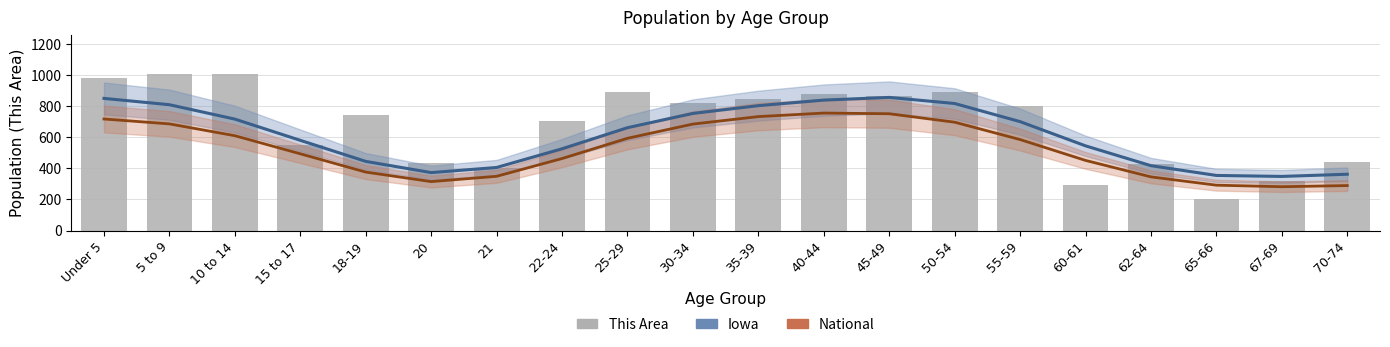

How many values in the Iowa series exceed 660?

10